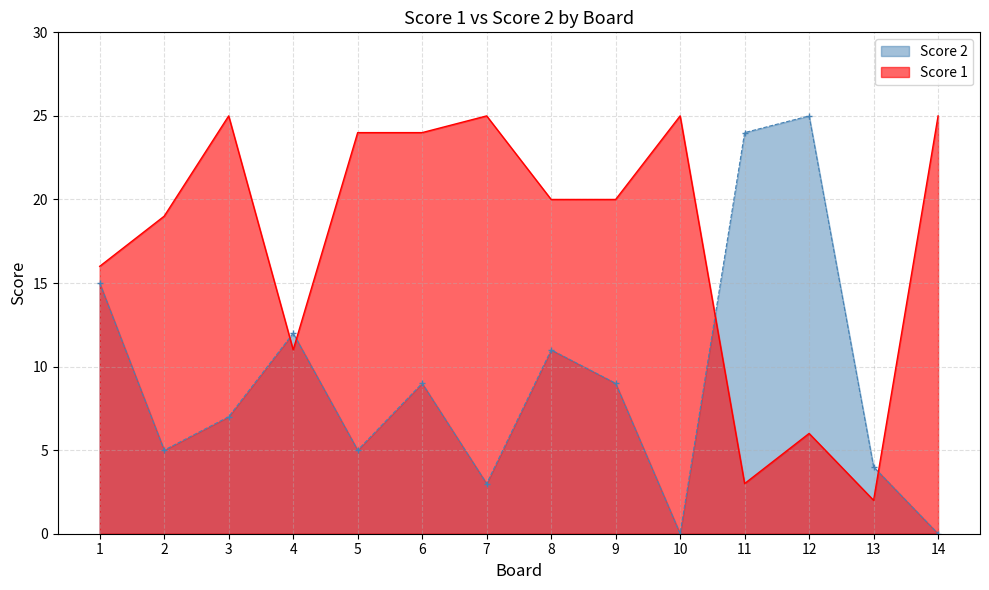

After their last crossing, which series has the higher values: Score 1 or Score 2?

Score 1